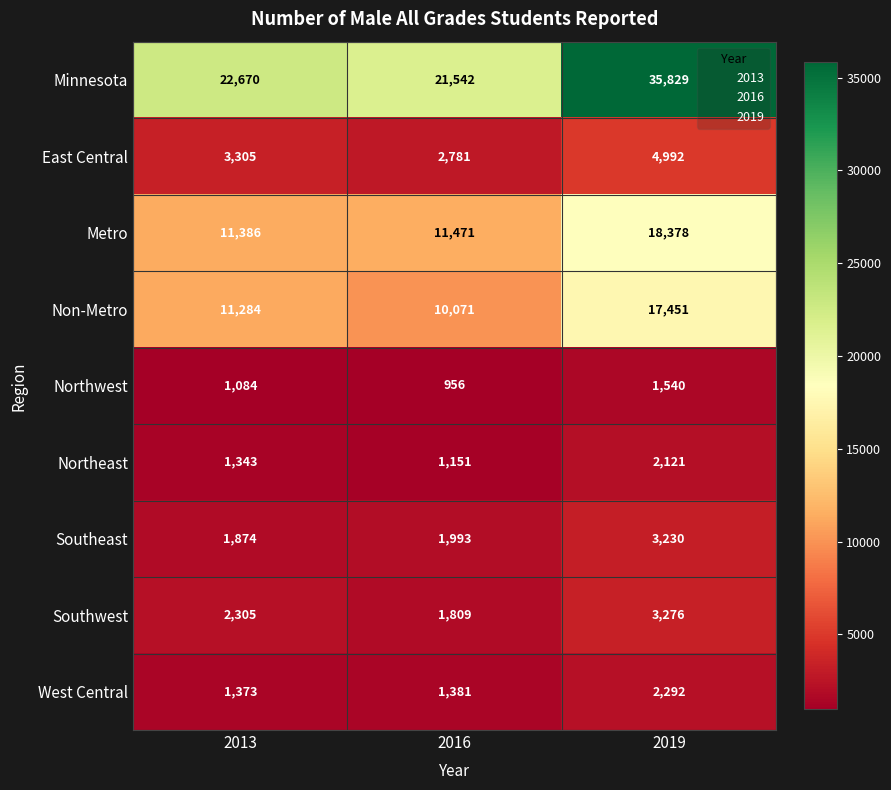

What is the sum of the Southwest values at 2013 and 2016?

4114